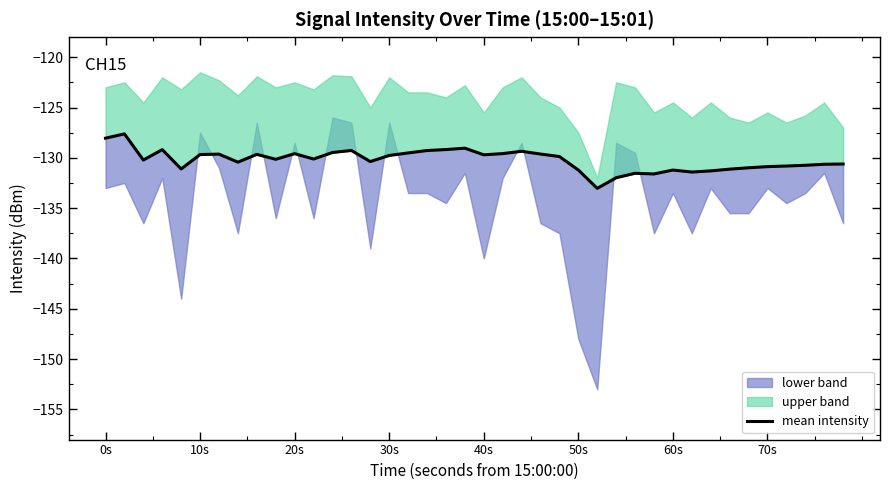

Reading left to right, transcribe all the data shown in this chart.

-128.0	-127.6	-130.2	-129.2	-131.1	-129.7	-129.6	-130.4	-129.7	-130.1	-129.6	-130.1	-129.5	-129.3	-130.4	-129.8	-129.5	-129.3	-129.2	-129.0	-129.7	-129.6	-129.4	-129.6	-129.9	-131.2	-133.0	-132.0	-131.5	-131.6	-131.2	-131.4	-131.3	-131.1	-131.0	-130.9	-130.8	-130.7	-130.6	-130.6